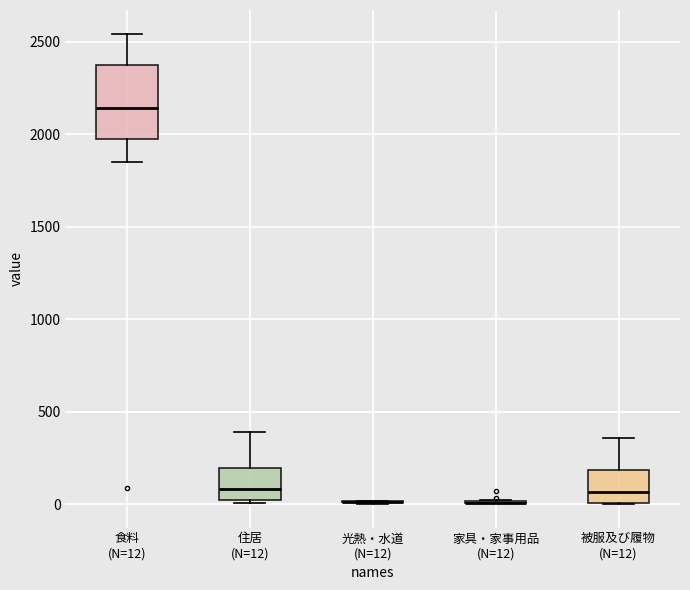

Comparing the boxes themselves (not the whiskers), which one is the tallest?

食料 (N=12)